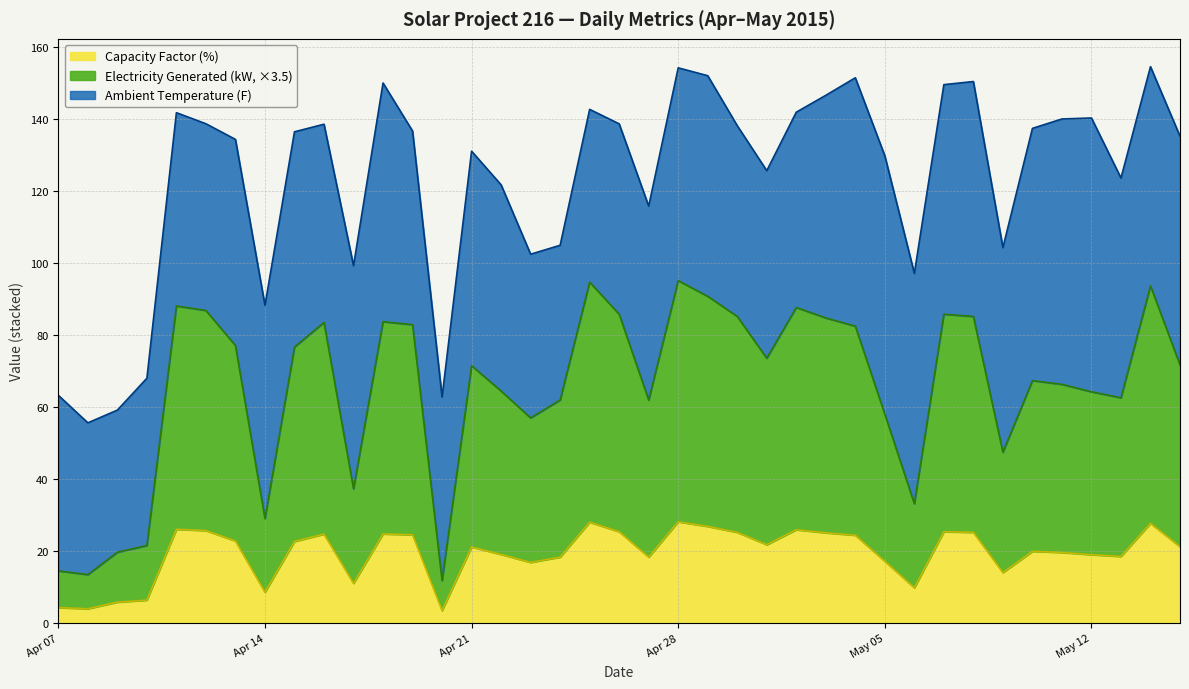

What is the maximum value for Capacity Factor (%)?

28.1